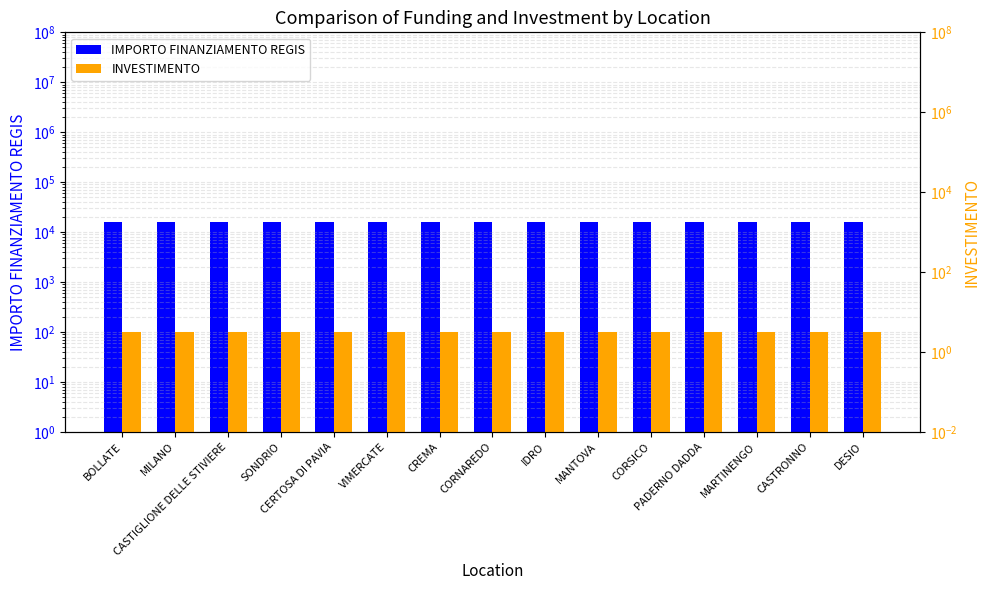

Rank the series by their average value, from lowest to highest.

INVESTIMENTO, IMPORTO FINANZIAMENTO REGIS